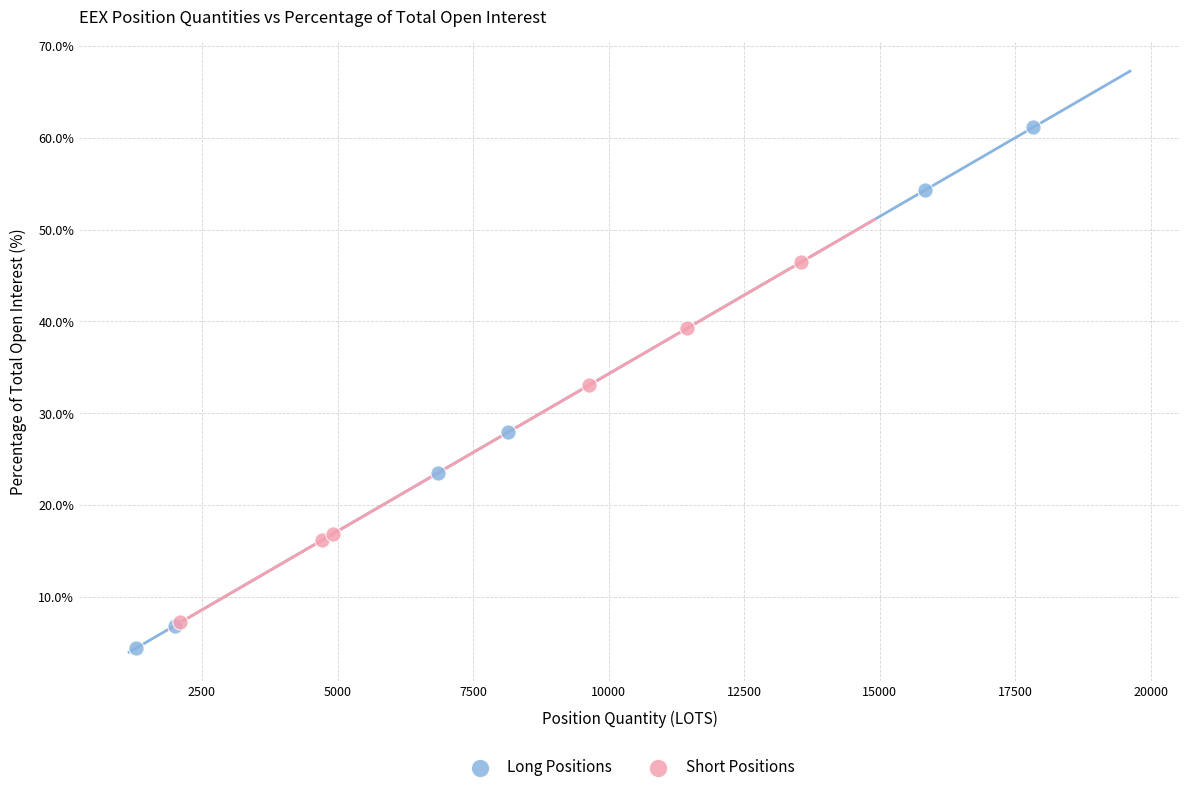

Which series reaches the maximum Y coordinate?

Long Positions